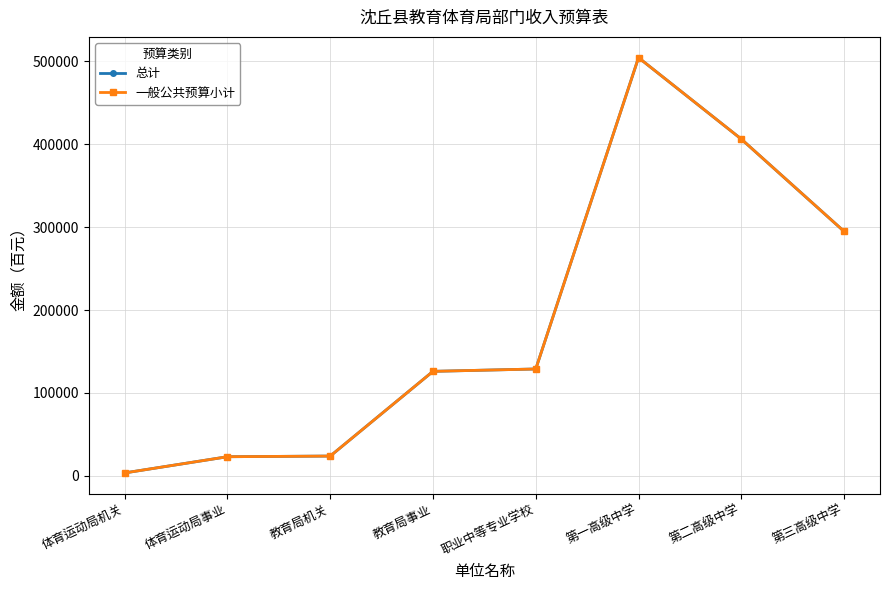

True or false: 一般公共预算小计 and 总计 cross at least once.

False